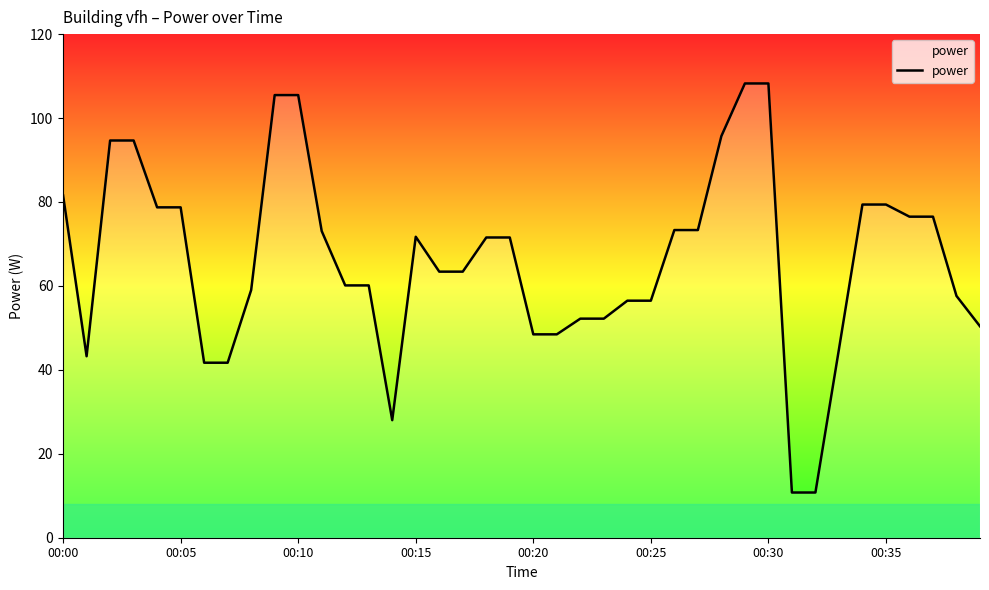

What is the greatest value displayed?

108.2